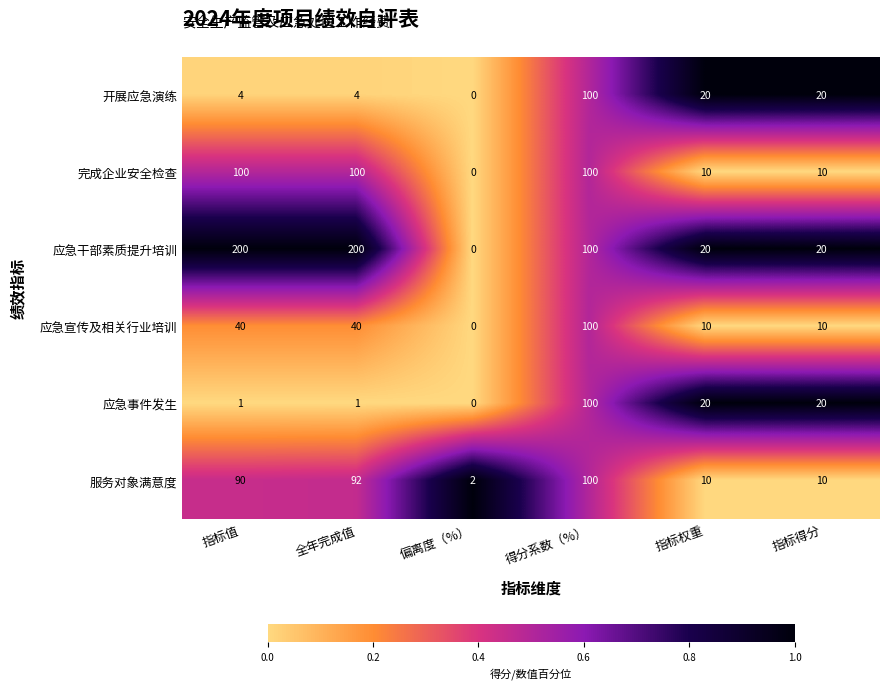

What is the sum of the 应急事件发生 values at 全年完成值 and 指标得分?

21